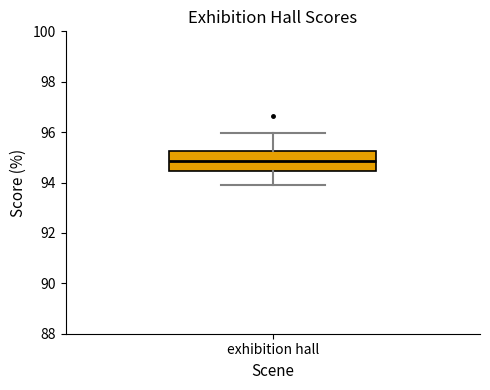

Transcribe this box plot: give where the median line is, the range the box spans, and where the two whiskers end, as read against the y-axis. The values are not printed on the chart, so give them approximately, as read against the axis.

median 94.8, box 94.4 to 95.2, whiskers 94.0 to 96.0